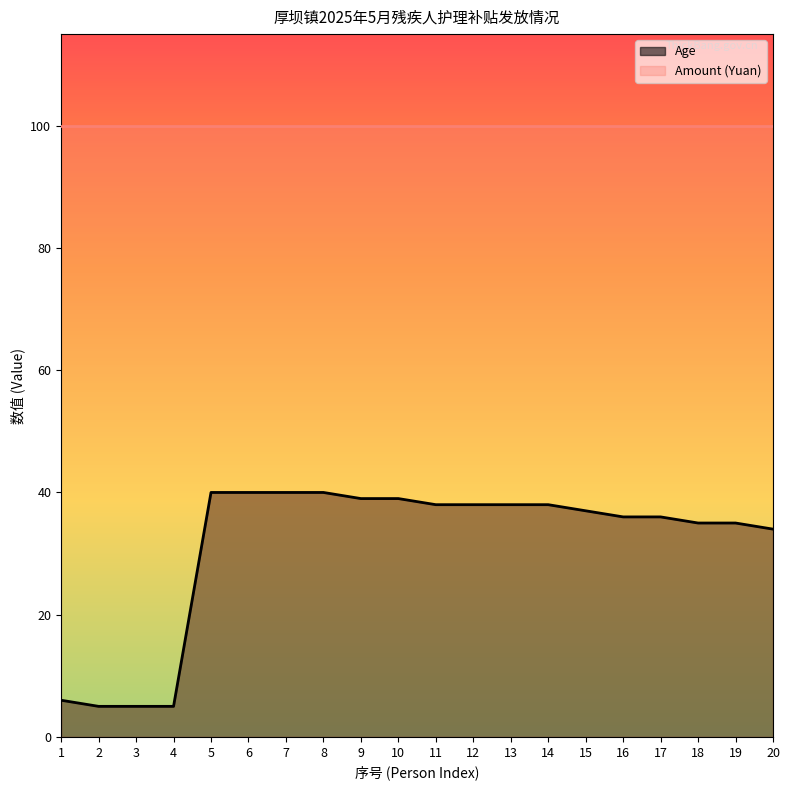

What is the value of the 14th point from the left?

38